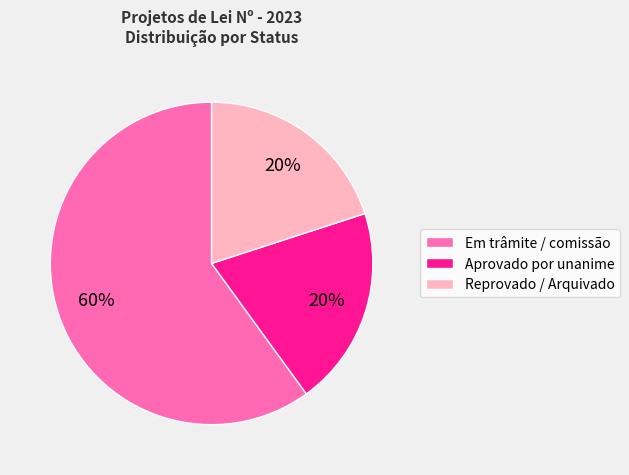

Which slice is the largest?

Em trâmite / comissão